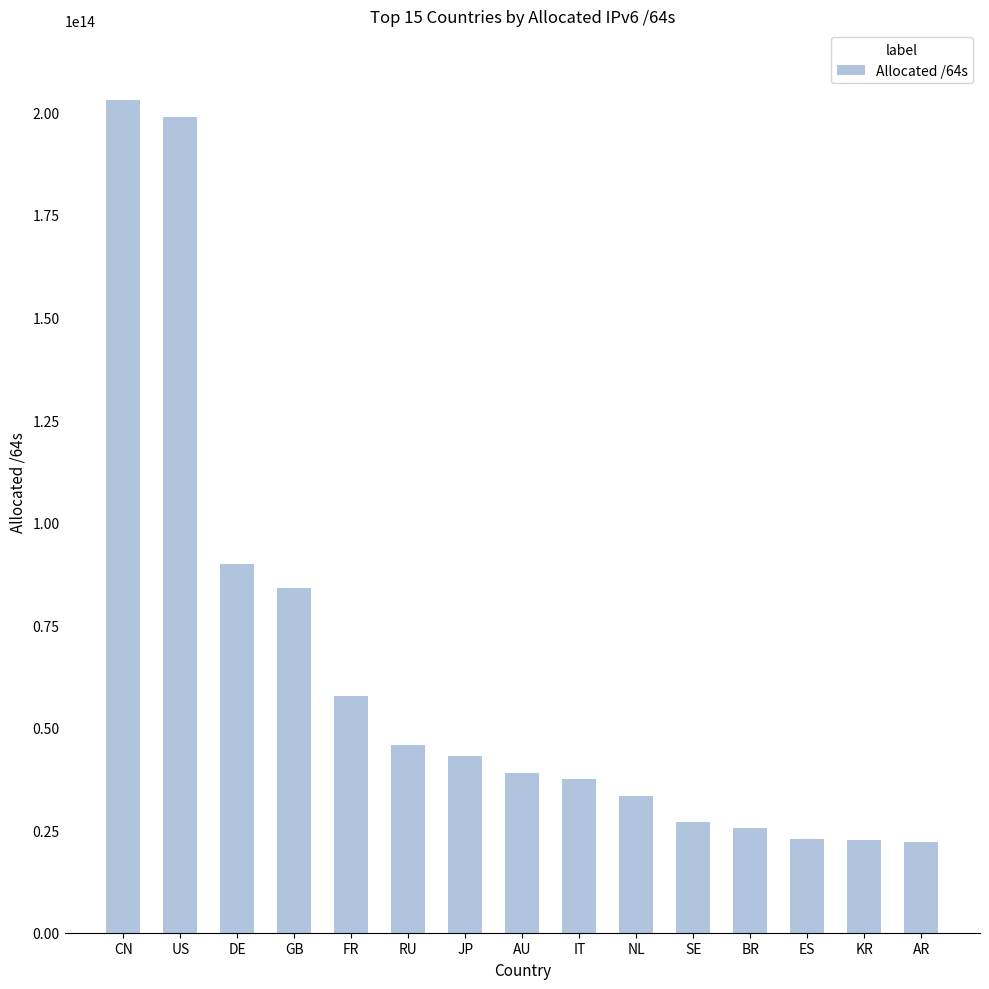

At which label is the value closest to 112532525907968?

DE